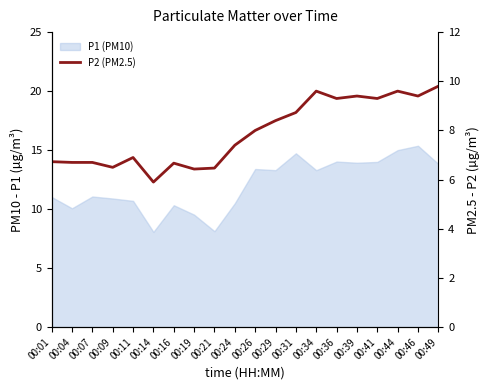

How many points are higher than both their immediate neighbors (excluding endpoints)?

5